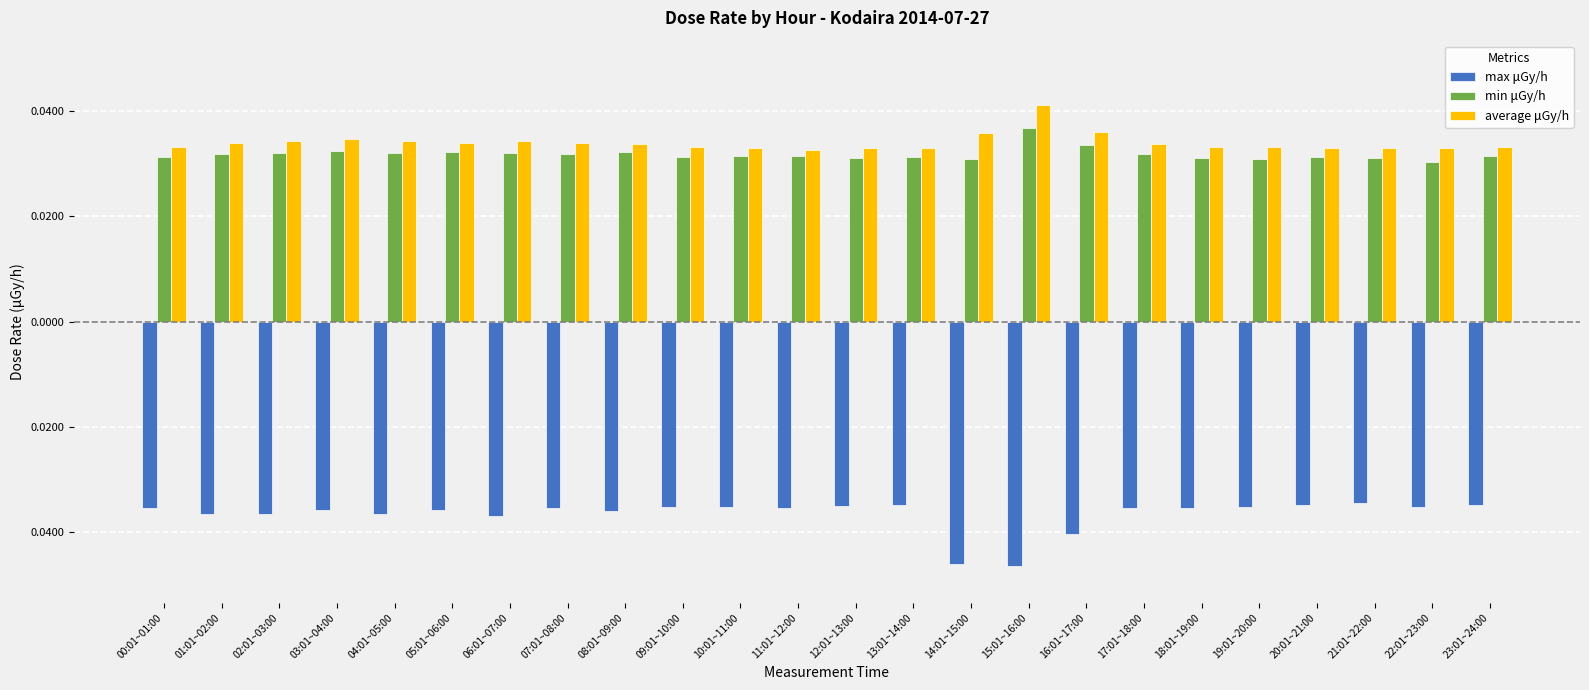

What are all the series names shown in the legend?

max μGy/h, min μGy/h, average μGy/h